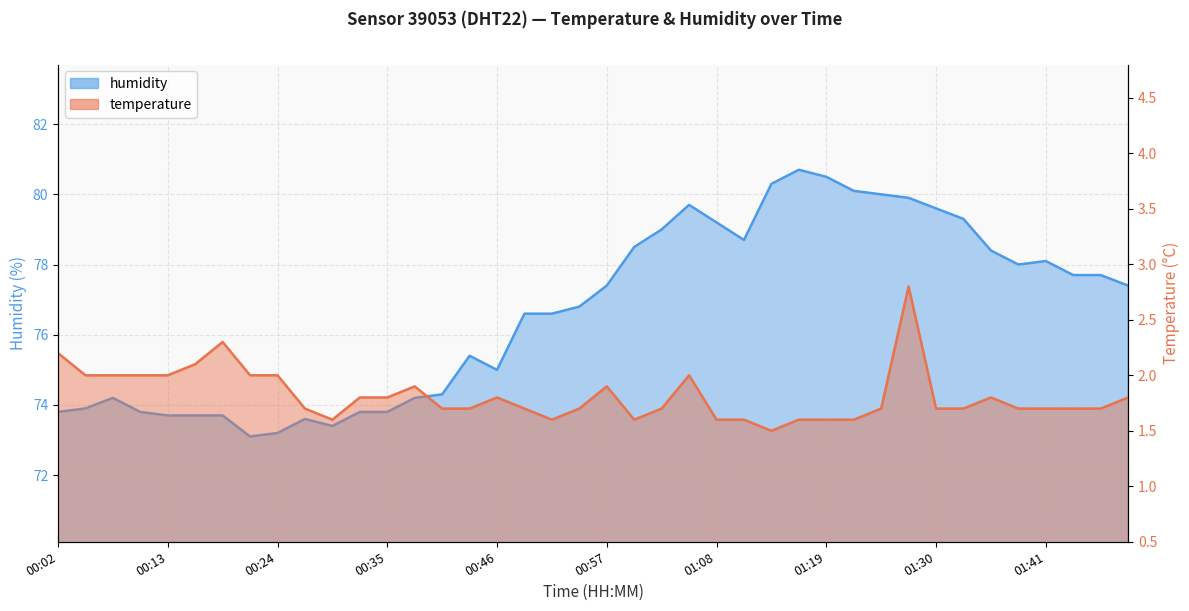

List the series in order of their overall mean, lowest first.

temperature, humidity